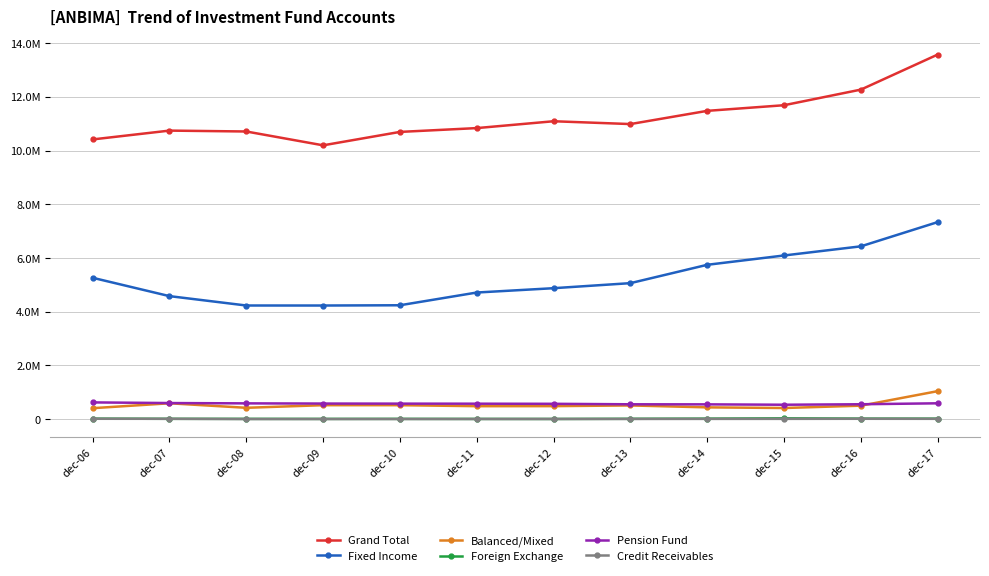

Is this an area chart (filled region under the line)?

No